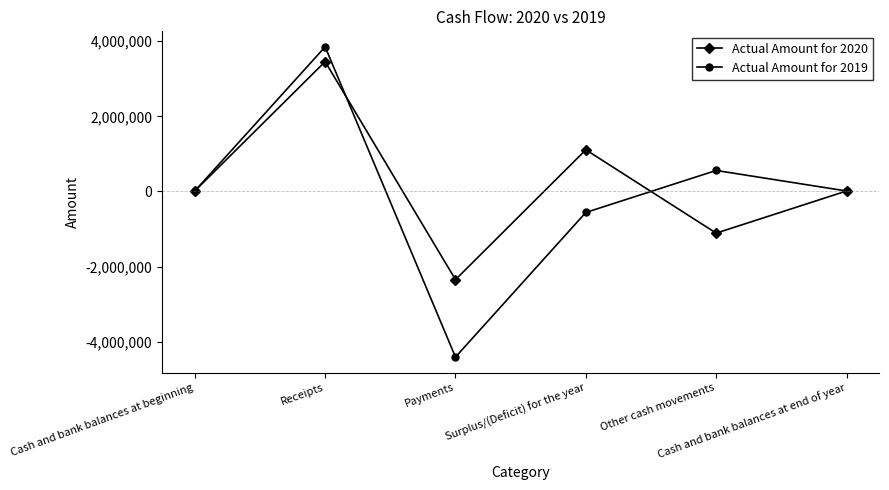

How many categories are shown in the chart?

6